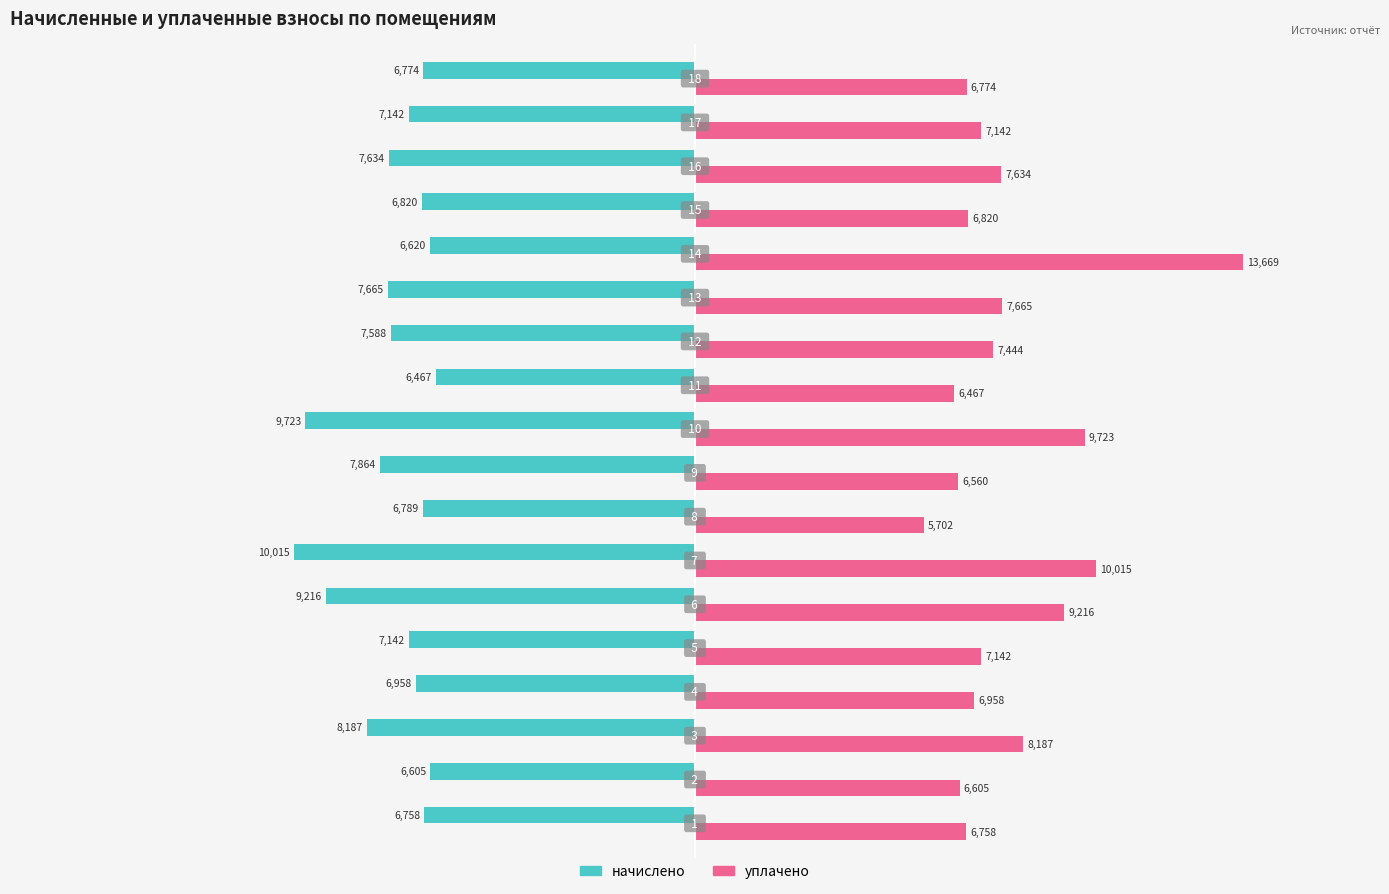

What is the average value of the начислено series?

-7553.7